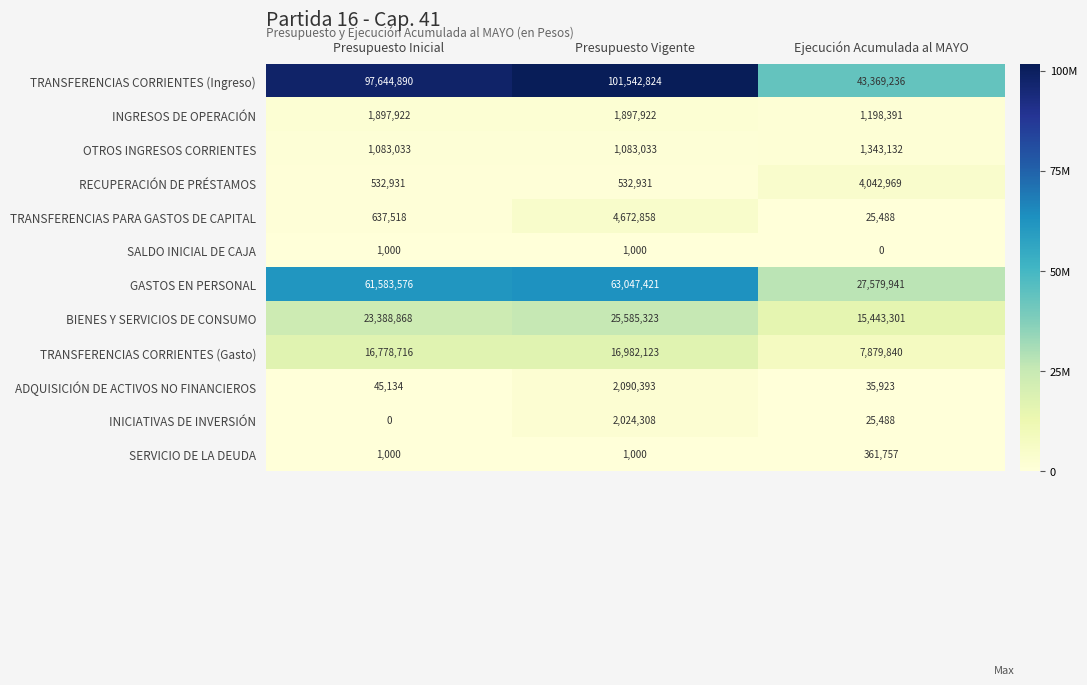

The value of TRANSFERENCIAS PARA GASTOS DE CAPITAL at Presupuesto Inicial is 637518. True or false?

True